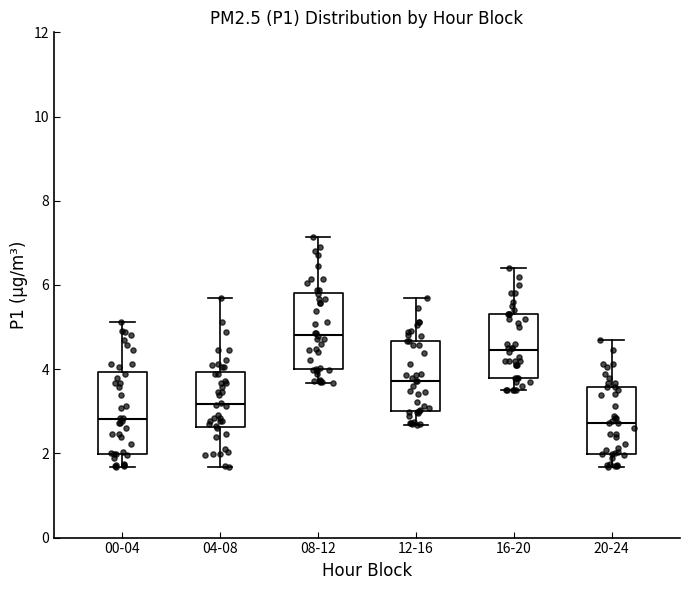

Reading left to right, read every box against the y-axis: the position of its median line, the range the box covers, and the ends of its whiskers. The values are not printed on the chart, so give them approximately, as read against the axis.

00-04: median 2.8, box 2.0 to 4.0, whiskers 1.6 to 5.2
04-08: median 3.2, box 2.6 to 4.0, whiskers 1.6 to 5.8
08-12: median 4.8, box 4.0 to 5.8, whiskers 3.6 to 7.2
12-16: median 3.8, box 3.0 to 4.6, whiskers 2.6 to 5.8
16-20: median 4.4, box 3.8 to 5.4, whiskers 3.6 to 6.4
20-24: median 2.8, box 2.0 to 3.6, whiskers 1.6 to 4.8